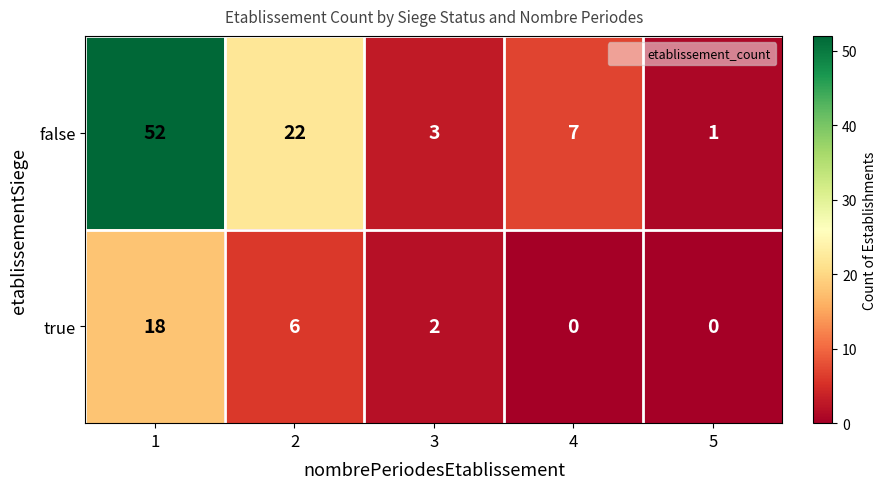

The true series shows 9 at 1. True or false?

False